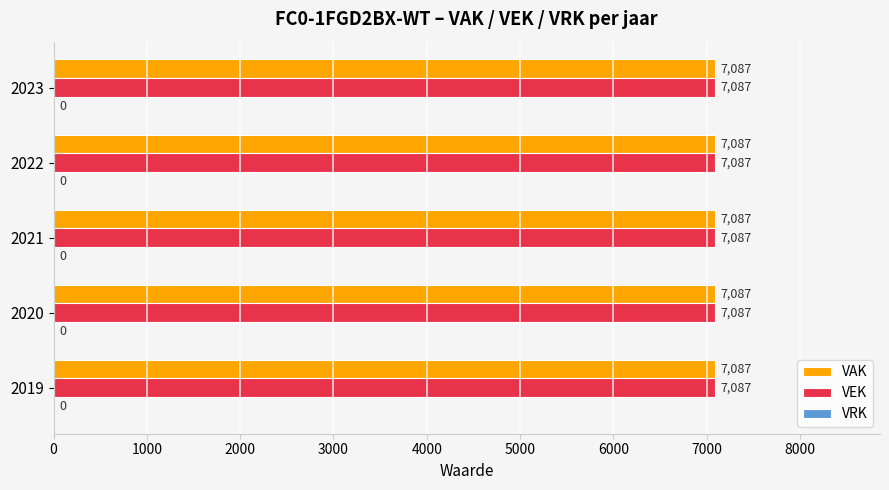

What is the maximum value shown in the chart?

7087